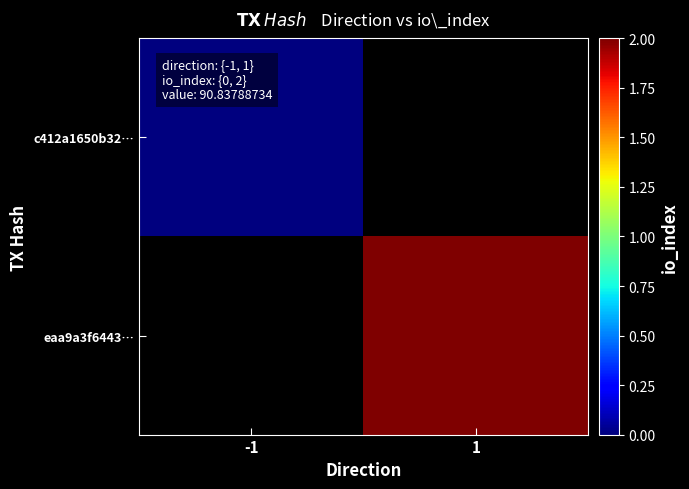

At which label does c412a1650b32… reach its peak?

-1